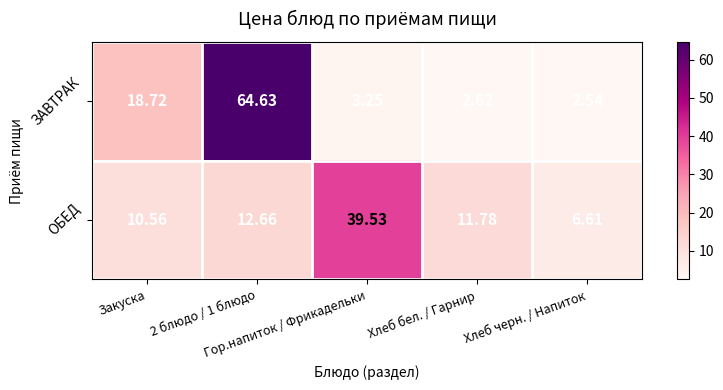

Which category has the lowest value across all series?

Хлеб черн. / Напиток